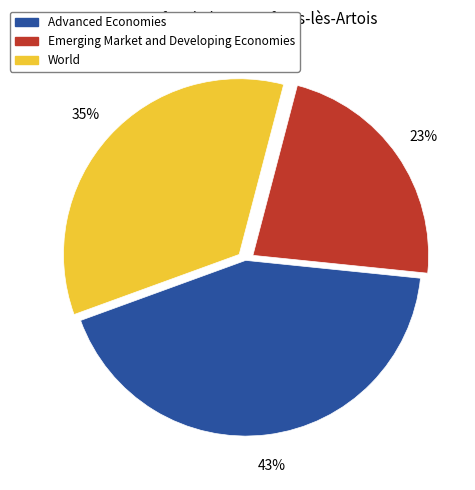

What is the ratio of the value at Emerging Market and Developing Economies to the value at World?

0.7